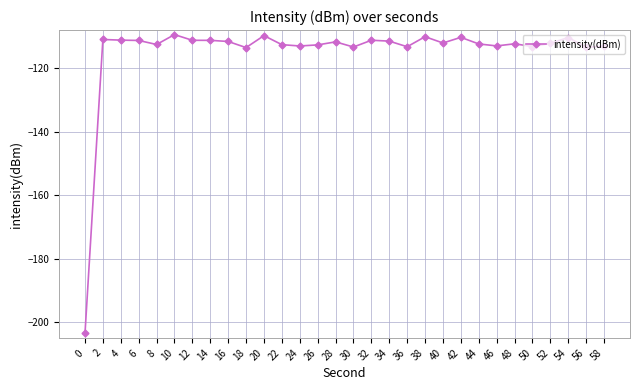

What is the difference between the maximum and second lowest values?

4.1